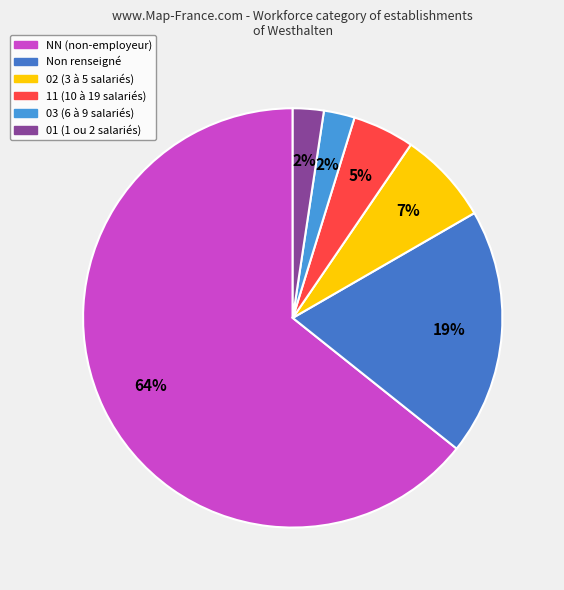

Count the number of slices in the pie.

6